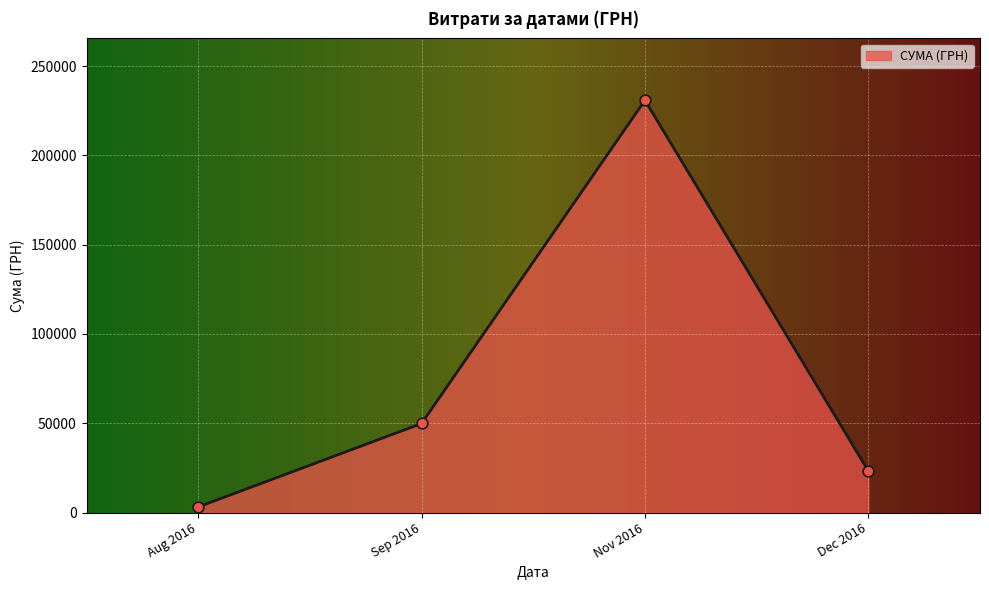

At which label is the value closest to 116997?

Sep 2016